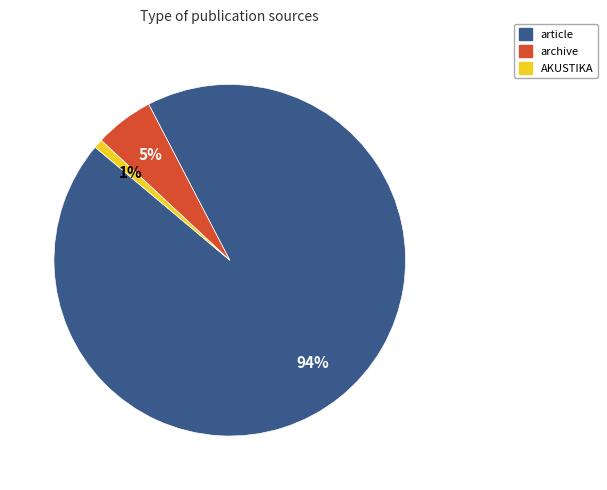

Is it true that archive is 1% of the pie?

False